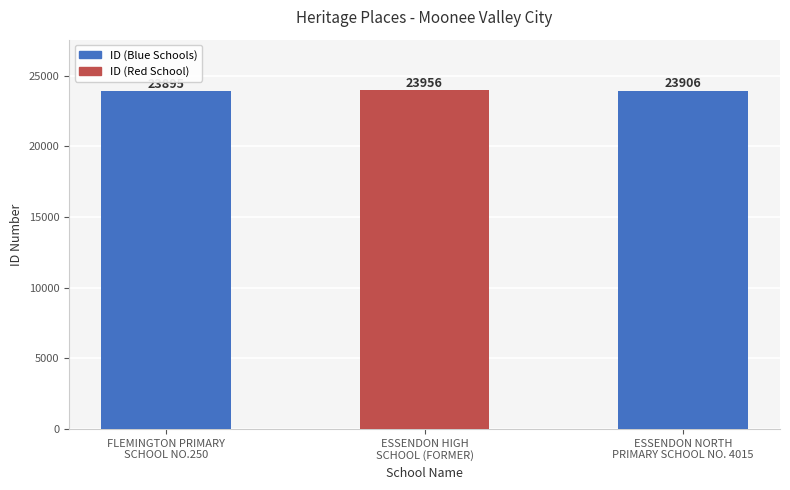

Approximately how many times larger is the value at ESSENDON NORTH
PRIMARY SCHOOL NO. 4015 compared to ESSENDON HIGH
SCHOOL (FORMER)?

1.0